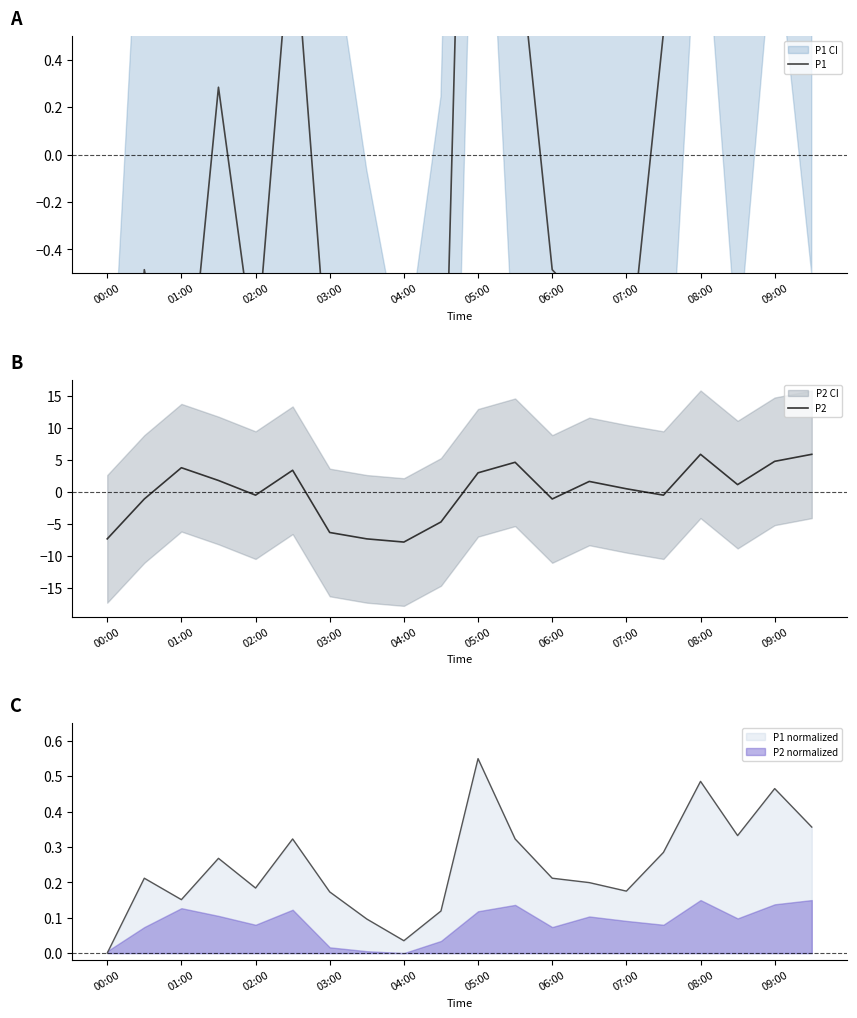

At which category does P2 reach its first local peak?

01:00